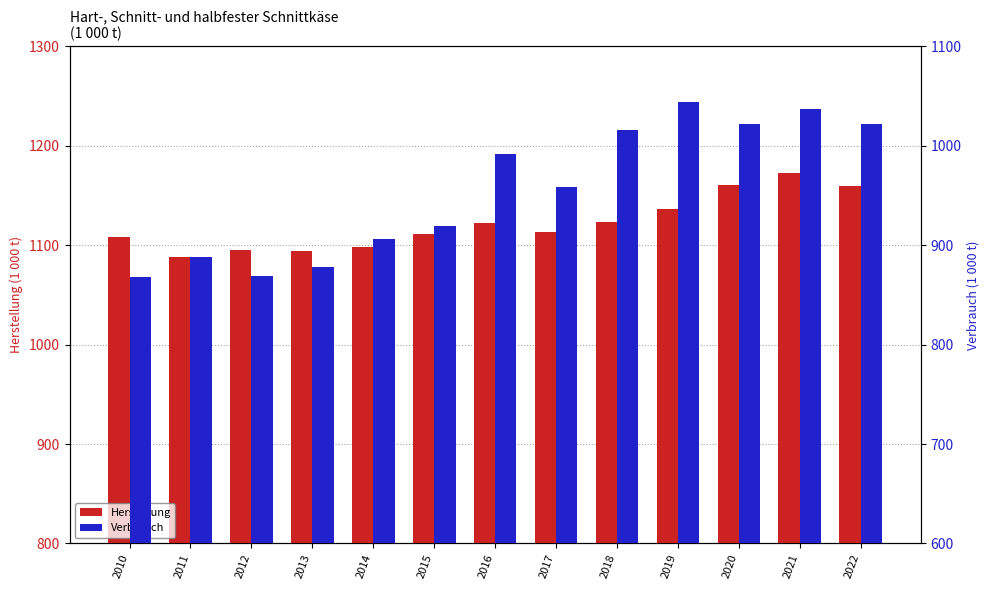

At 2022, list the series in order from smallest to largest.

Verbrauch, Herstellung